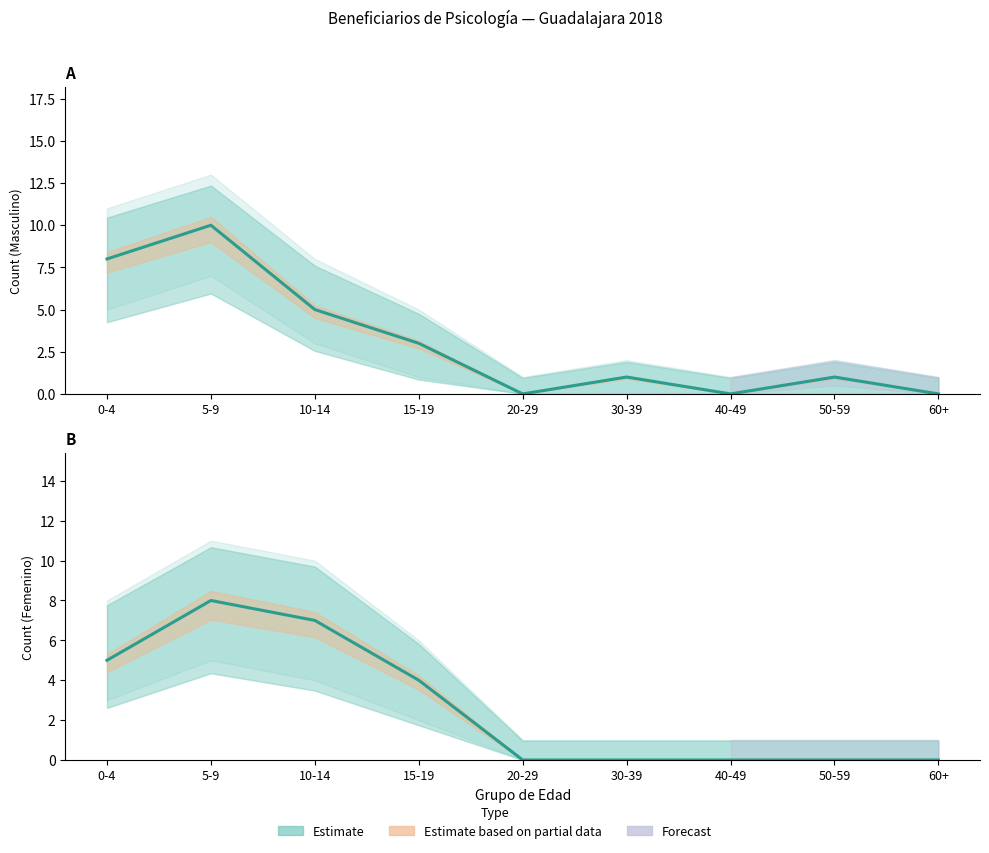

At which category is the sum across all series the highest?

5-9